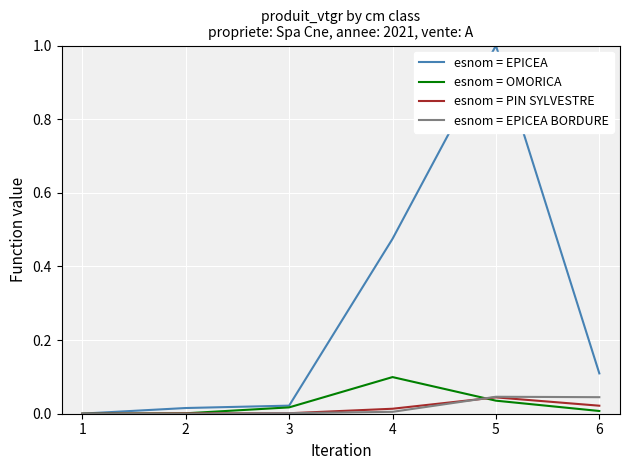

True or false: esnom = PIN SYLVESTRE has a value of 0.0 at 5.

True